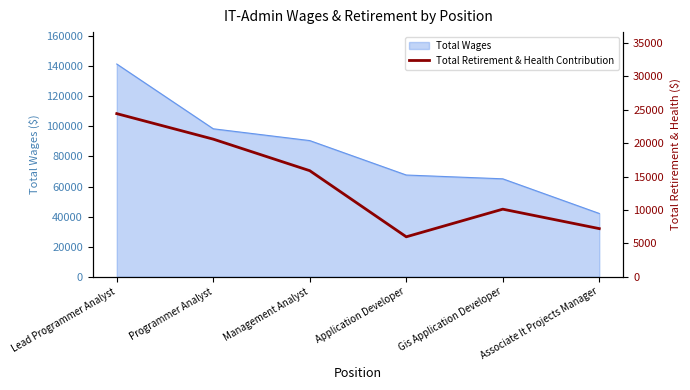

What is the label of the 6th point from the right?

Lead Programmer Analyst